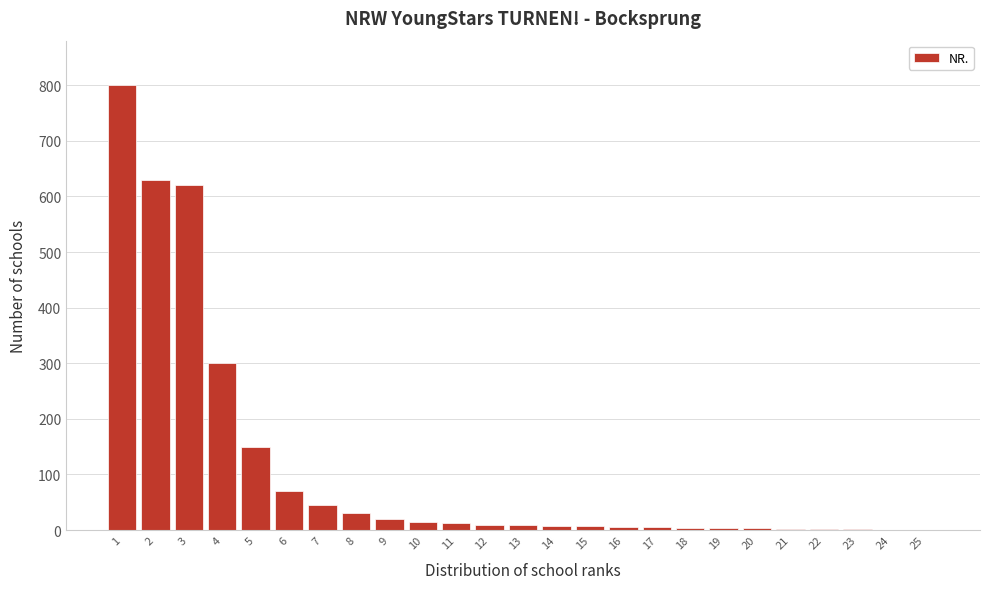

Which range on the x-axis has the tallest bar?

0.5 to 1.5